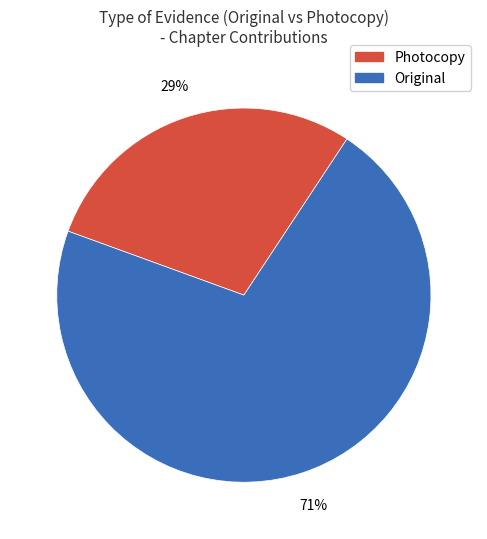

To the nearest percent, what is the average slice percentage?

50%